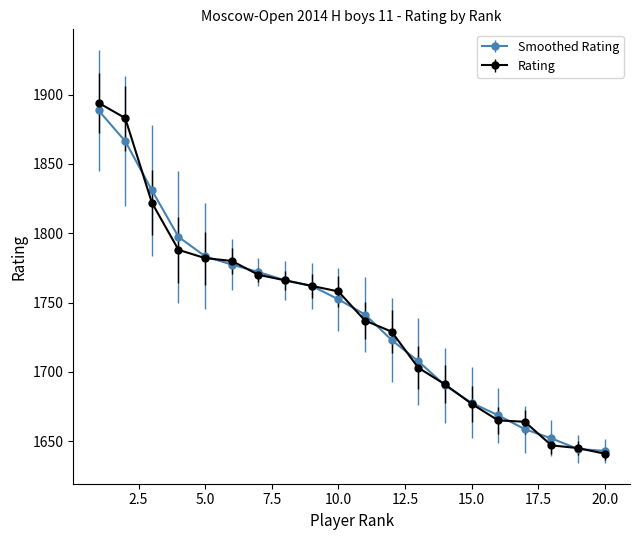

What is the value of the Rating point at the 19th from the left?

1645.0